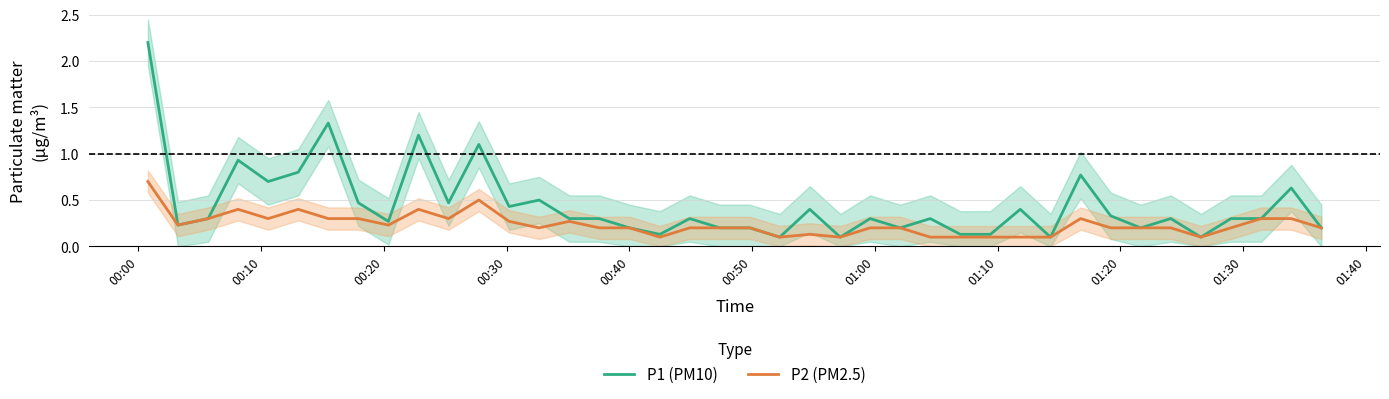

Reading left to right, what are all the values shown in this chart?

P1 (PM10): 2.2	0.2	0.3	0.9	0.7	0.8	1.3	0.5	0.3	1.2	0.5	1.1	0.4	0.5	0.3	0.3	0.2	0.1	0.3	0.2	0.2	0.1	0.4	0.1	0.3	0.2	0.3	0.1	0.1	0.4	0.1	0.8	0.3	0.2	0.3	0.1	0.3	0.3	0.6	0.2
P2 (PM2.5): 0.7	0.2	0.3	0.4	0.3	0.4	0.3	0.3	0.2	0.4	0.3	0.5	0.3	0.2	0.3	0.2	0.2	0.1	0.2	0.2	0.2	0.1	0.1	0.1	0.2	0.2	0.1	0.1	0.1	0.1	0.1	0.3	0.2	0.2	0.2	0.1	0.2	0.3	0.3	0.2